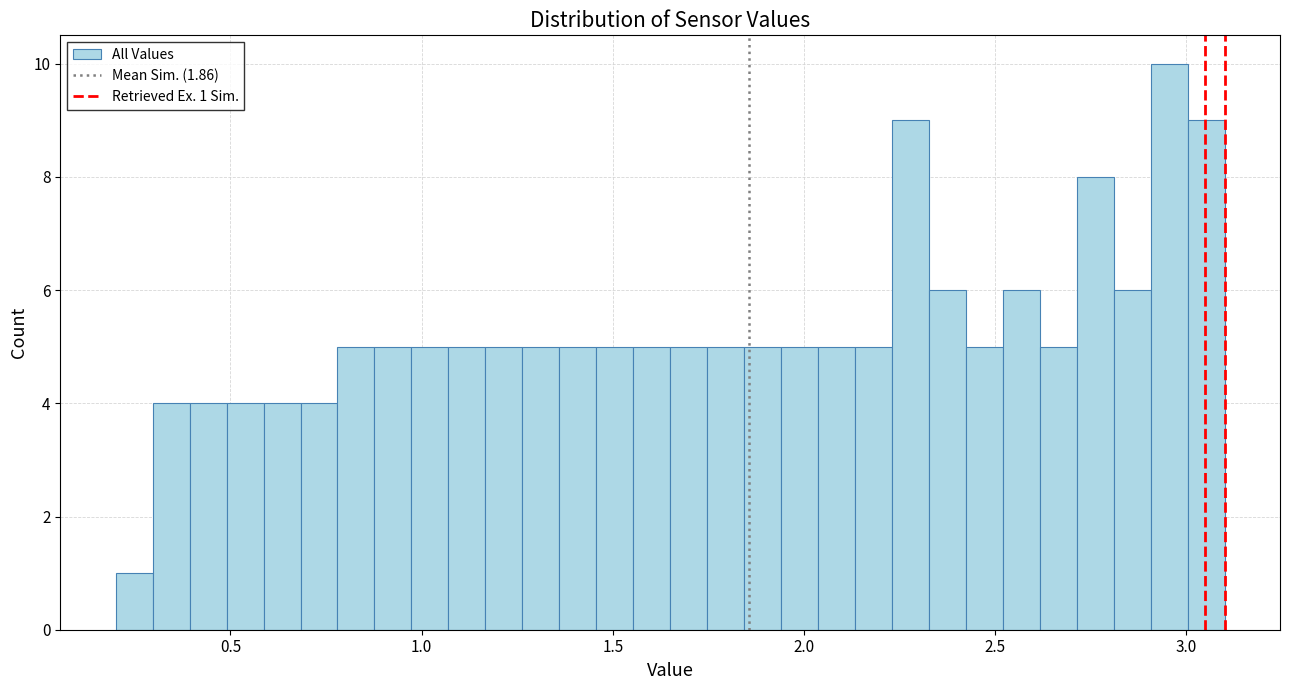

Around what value on the x-axis is the tallest bar? Give the approximate position of its centre, as read against the axis.

2.95